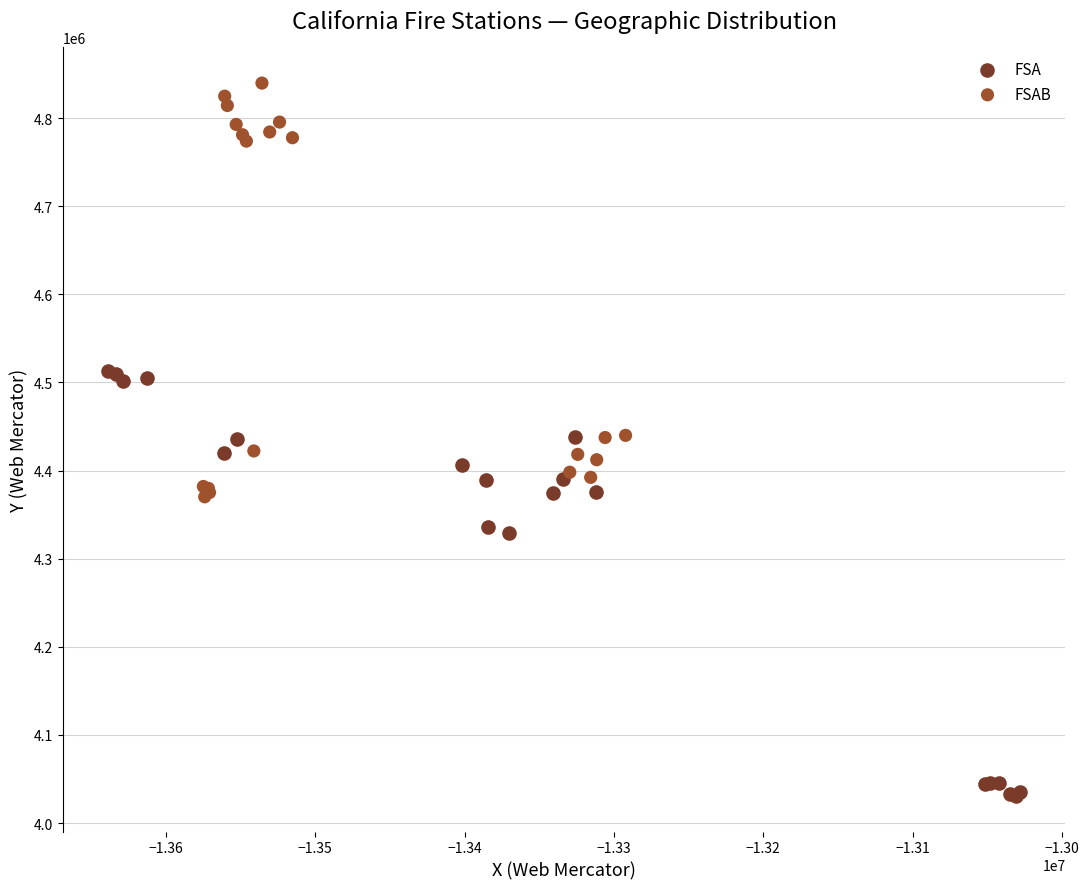

Which series contains the highest Y value?

FSAB